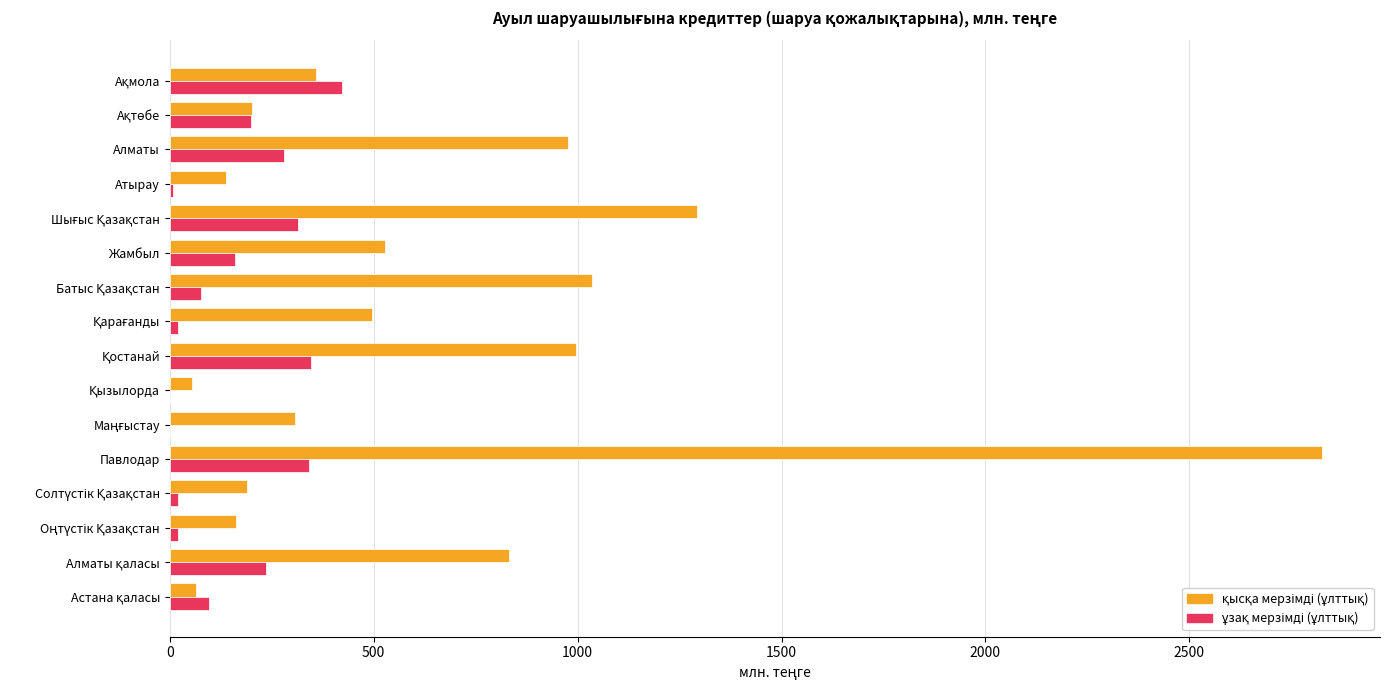

What is the maximum value shown in the chart?

2826.4